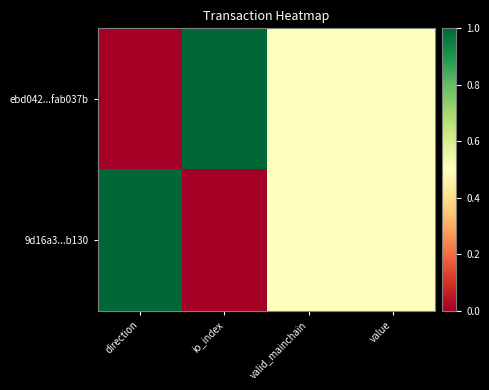

How many distinct data groups are displayed?

2